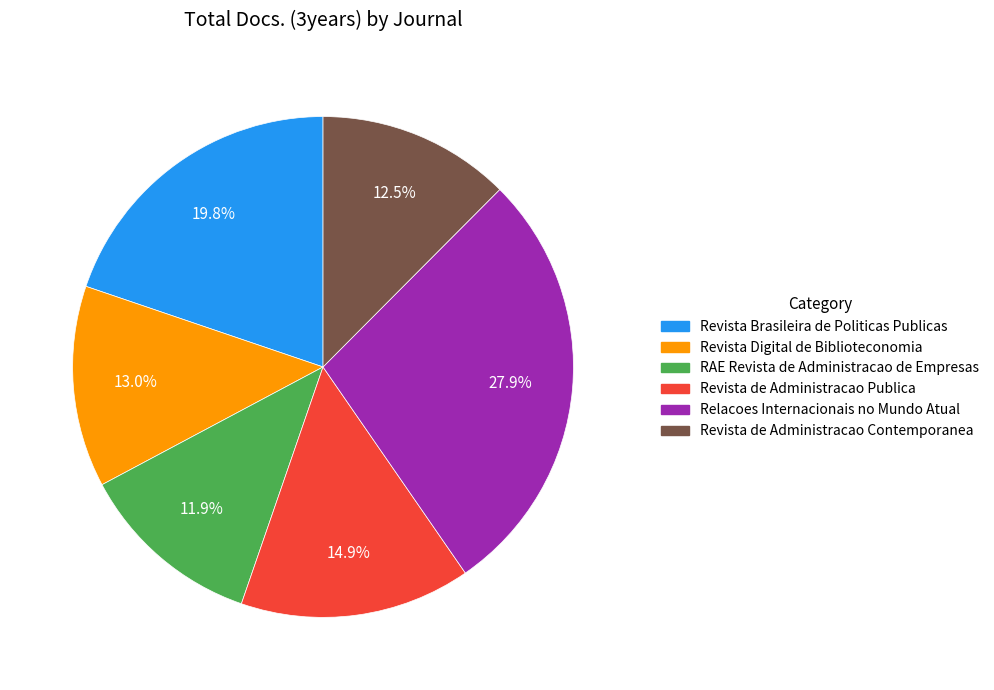

Approximately how many times larger is the value at Relacoes Internacionais no Mundo Atual compared to Revista Brasileira de Politicas Publicas?

1.4